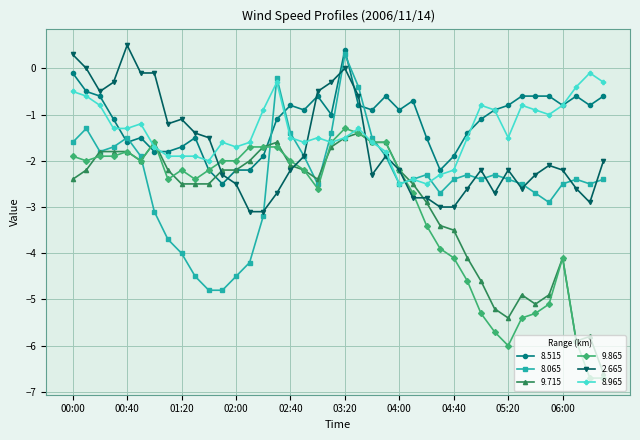

Which series ends up on top after the final intersection of 2.665 and 8.515?

8.515